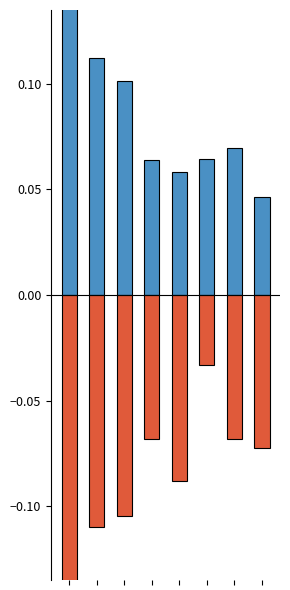

What is the average value of the Beendigungen (negativ) series?

-0.1